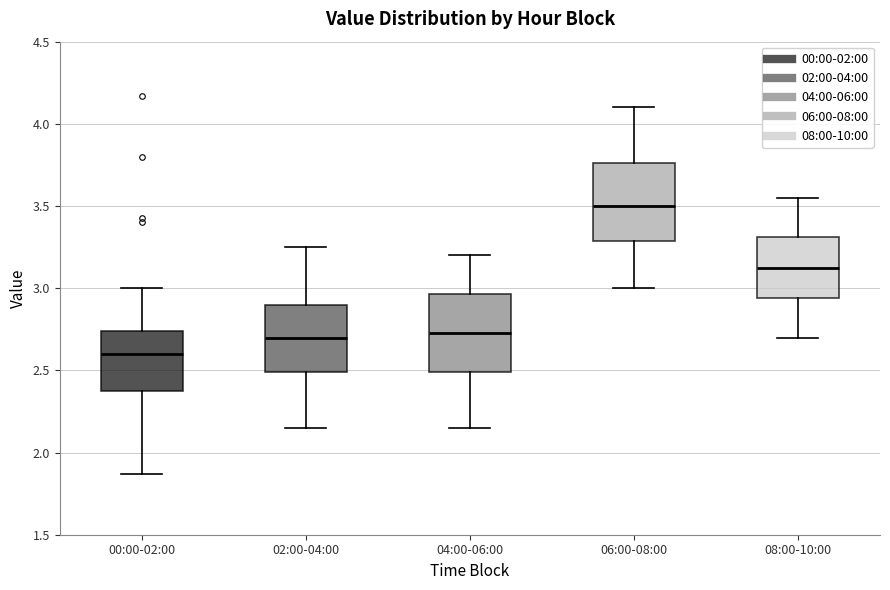

Reading left to right, read every box against the y-axis: the position of its median line, the range the box covers, and the ends of its whiskers. The values are not printed on the chart, so give them approximately, as read against the axis.

00:00-02:00: median 2.60, box 2.40 to 2.75, whiskers 1.85 to 3.00
02:00-04:00: median 2.70, box 2.50 to 2.90, whiskers 2.15 to 3.25
04:00-06:00: median 2.75, box 2.50 to 2.95, whiskers 2.15 to 3.20
06:00-08:00: median 3.50, box 3.30 to 3.75, whiskers 3.00 to 4.10
08:00-10:00: median 3.15, box 2.95 to 3.30, whiskers 2.70 to 3.55